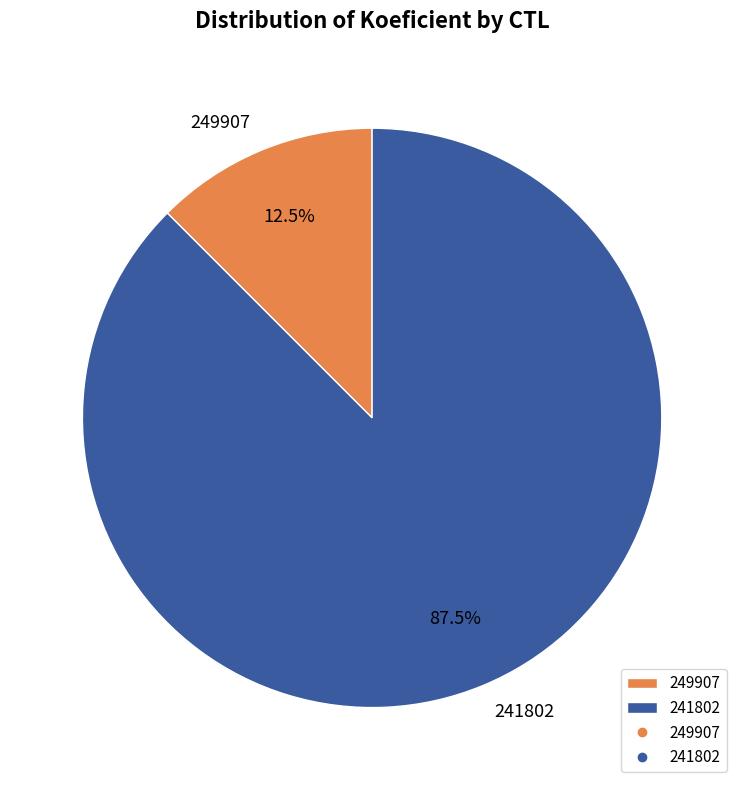

How many slices are in this pie chart?

2